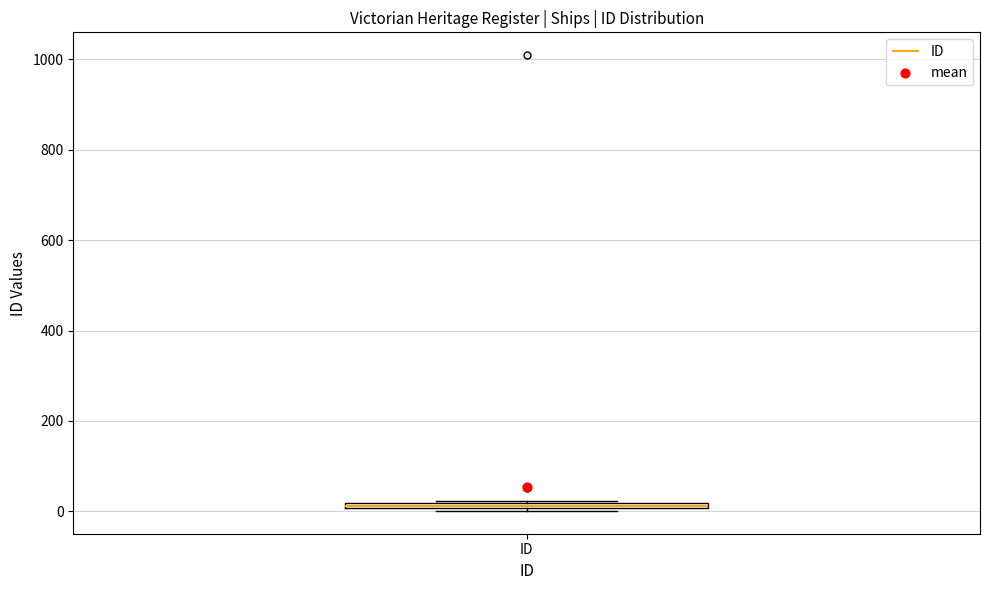

Where is the upper edge of the box for ID on the y-axis? The values are not printed on the chart, so give them approximately, as read against the axis.

20